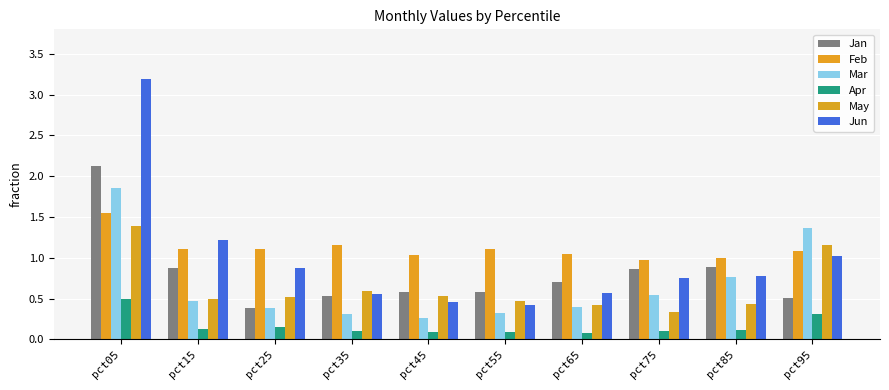

What is the difference between the highest and lowest values at pct05?

2.7